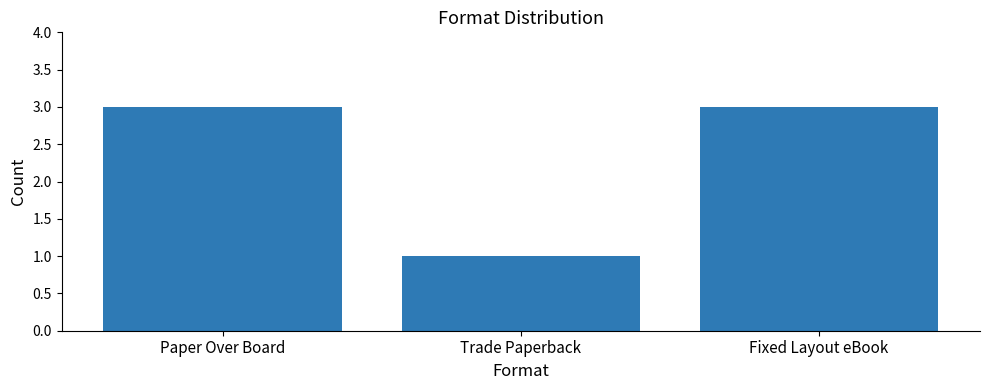

What is the change in value from Trade Paperback to Fixed Layout eBook?

+2